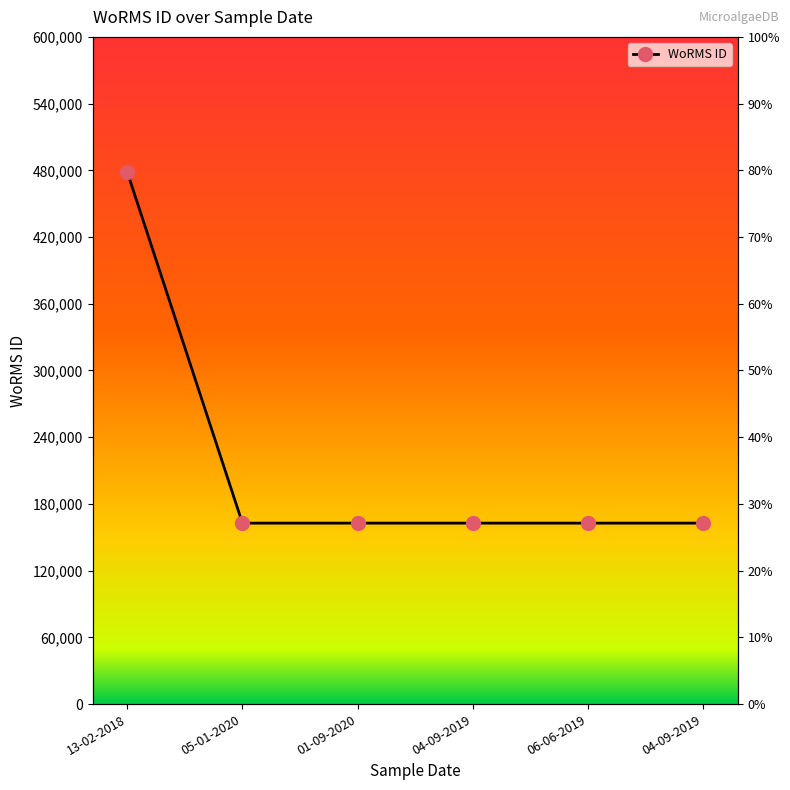

What is the value of the 6th point from the left?

162728